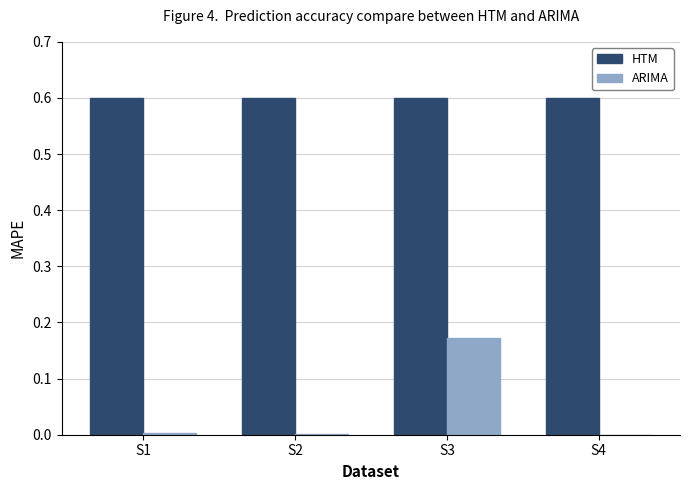

True or false: ARIMA has a value of 0.0 at S1.

True